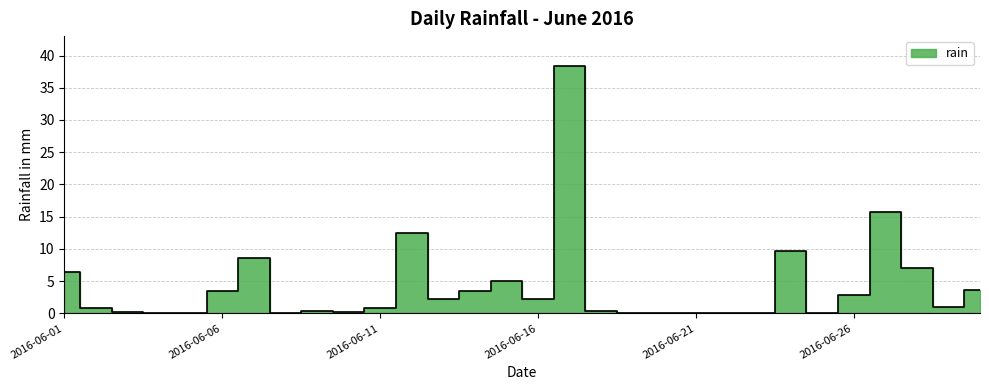

What is the difference between the maximum and minimum values?

38.4